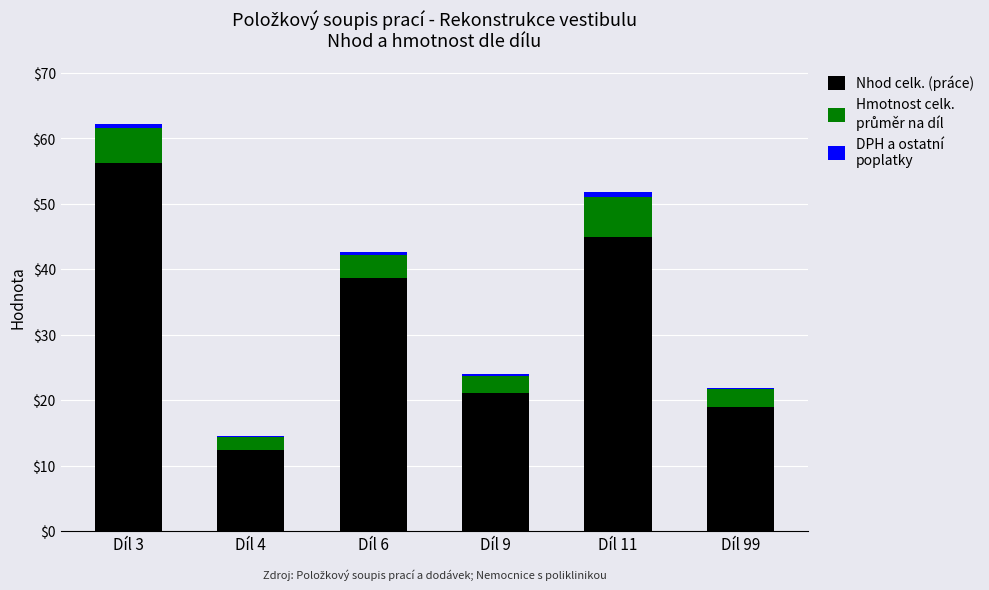

At which category is the sum across all series the highest?

Díl 3